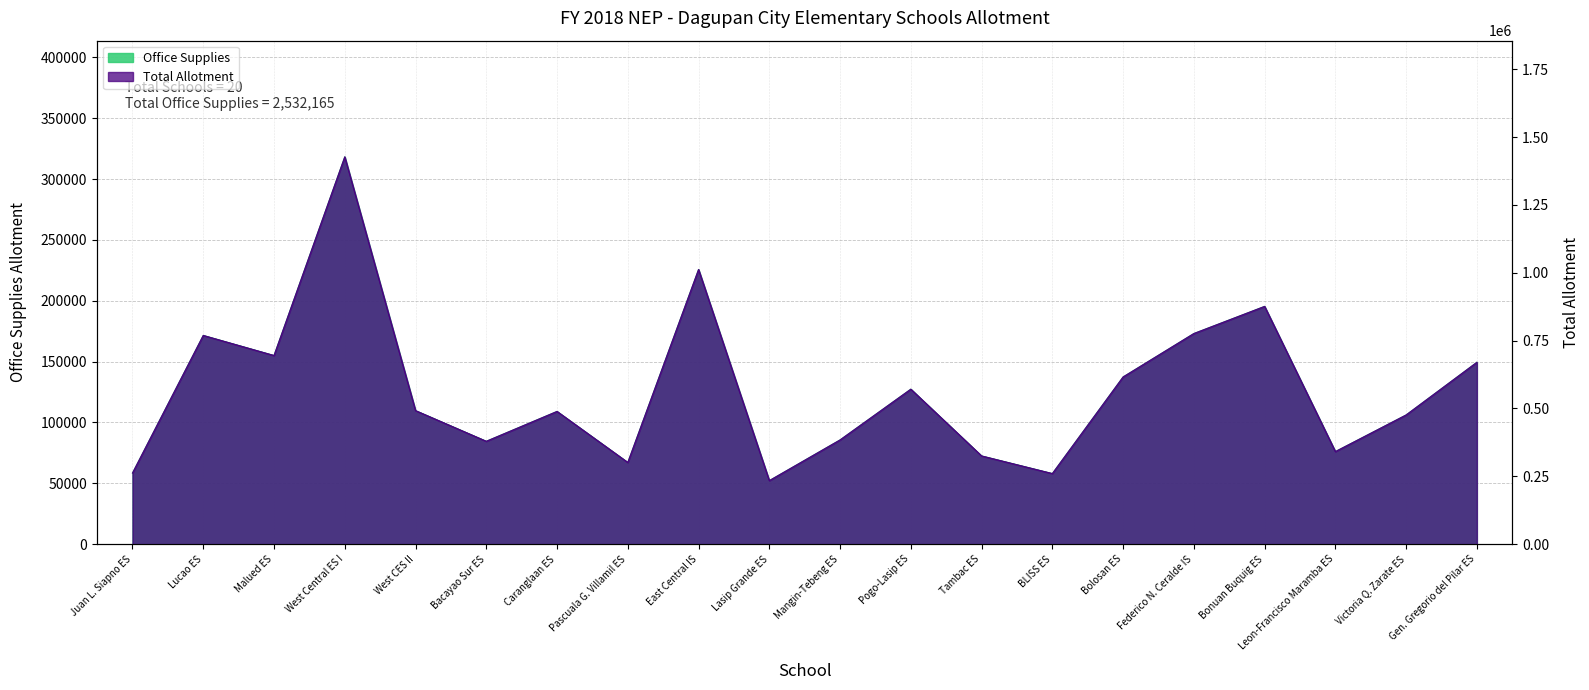

What position from the right is Pogo-Lasip ES?

9